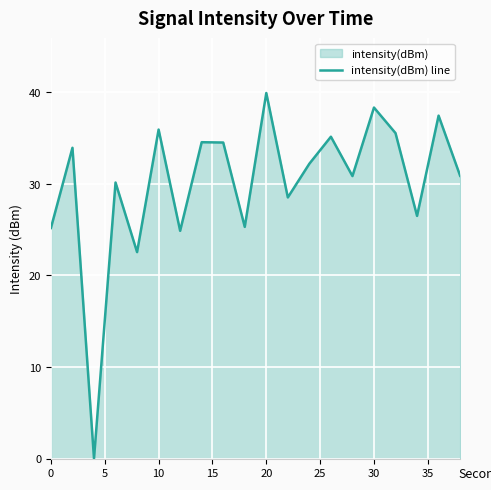

What is the difference between the maximum and minimum values?

39.9